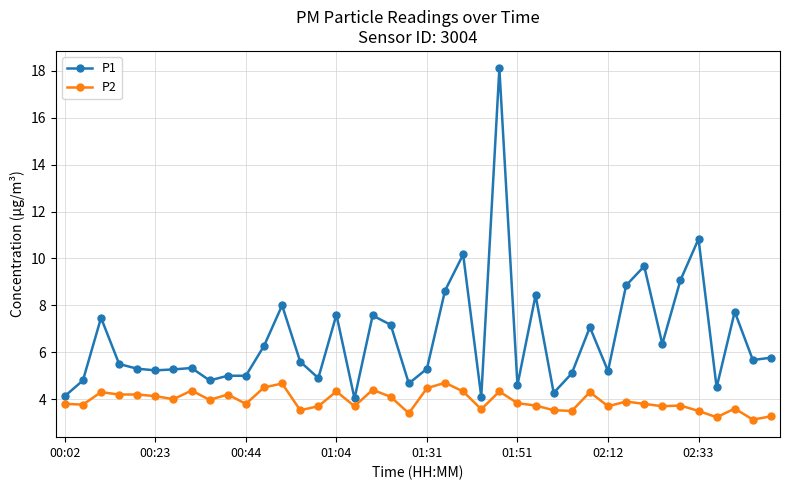

What is the difference between the maximum and minimum values in the P2 series?

1.6